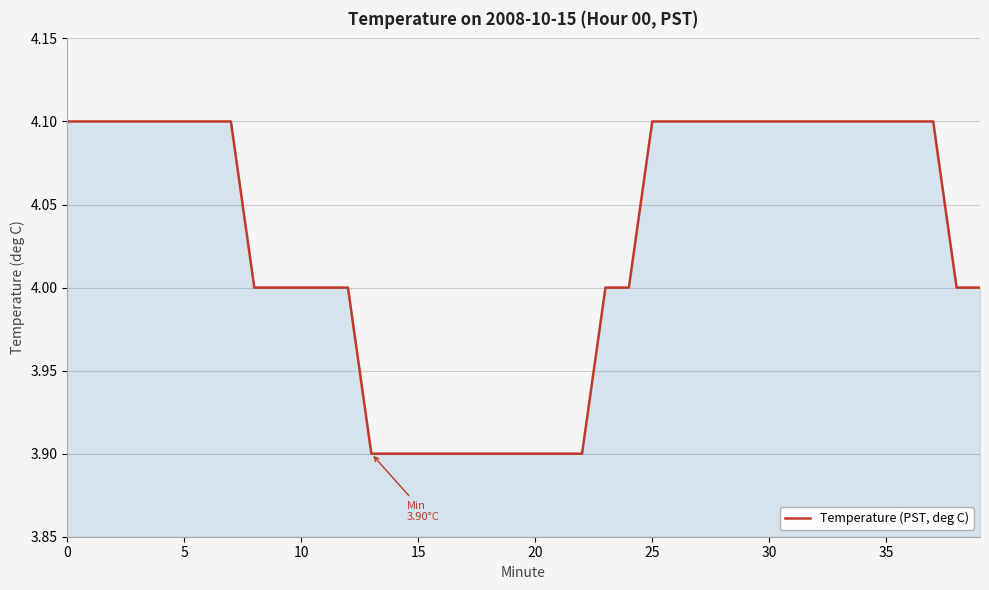

How many values are between 4 and 5?

30